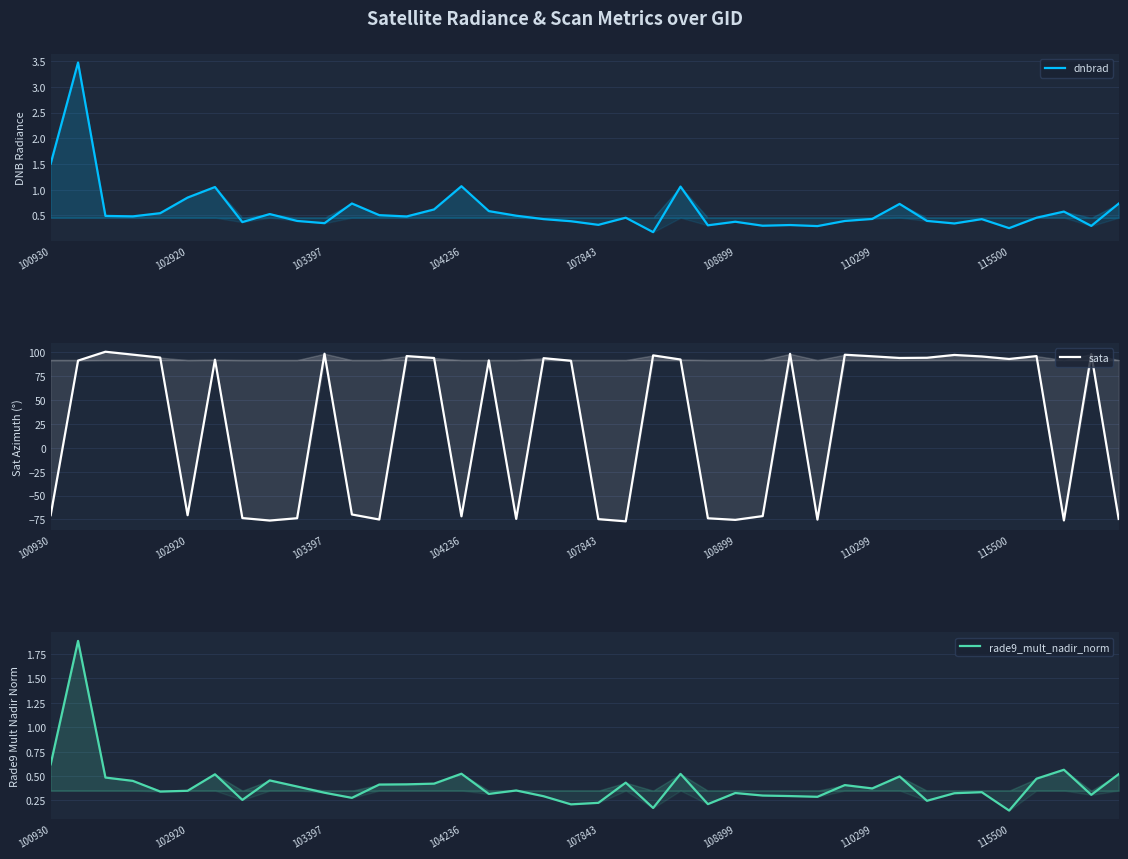

How many interior local peaks does the dnbrad series have?

12